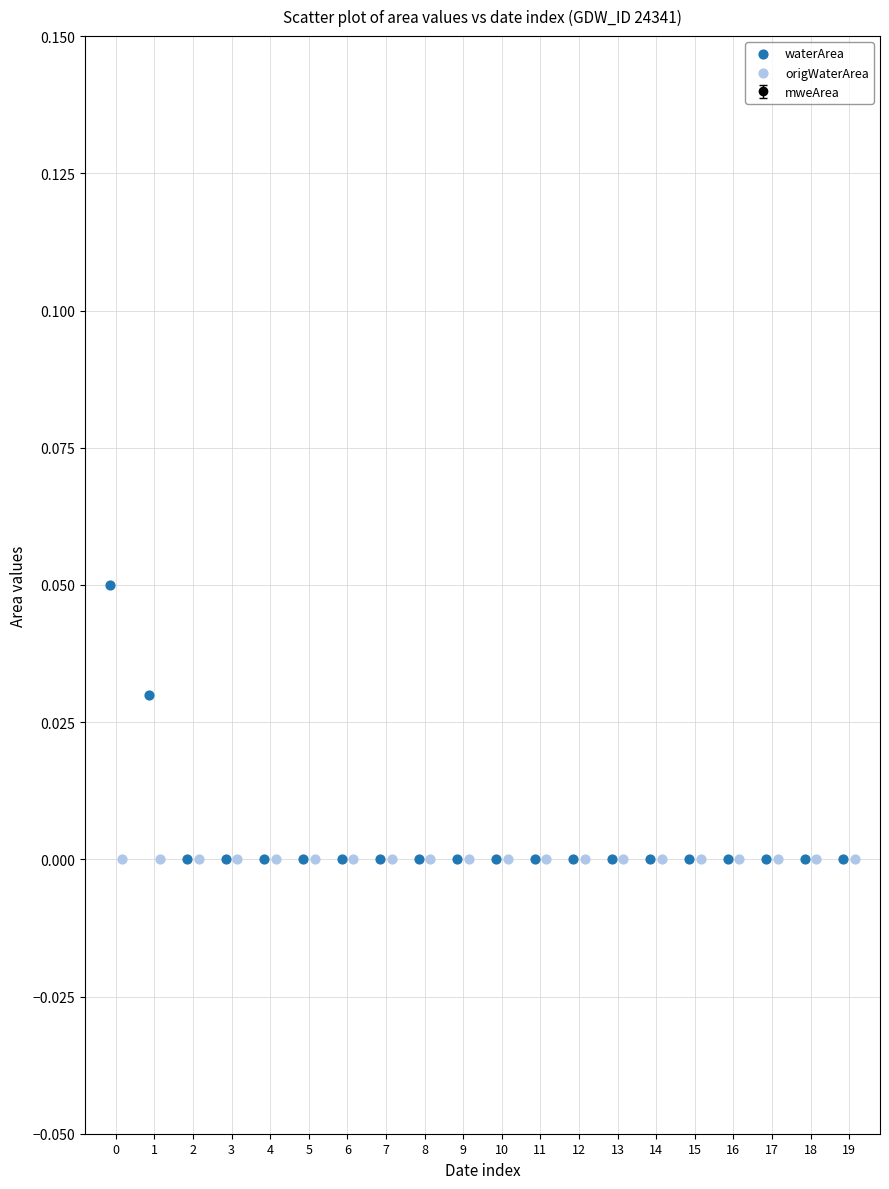

Which series reaches the maximum Y coordinate?

waterArea